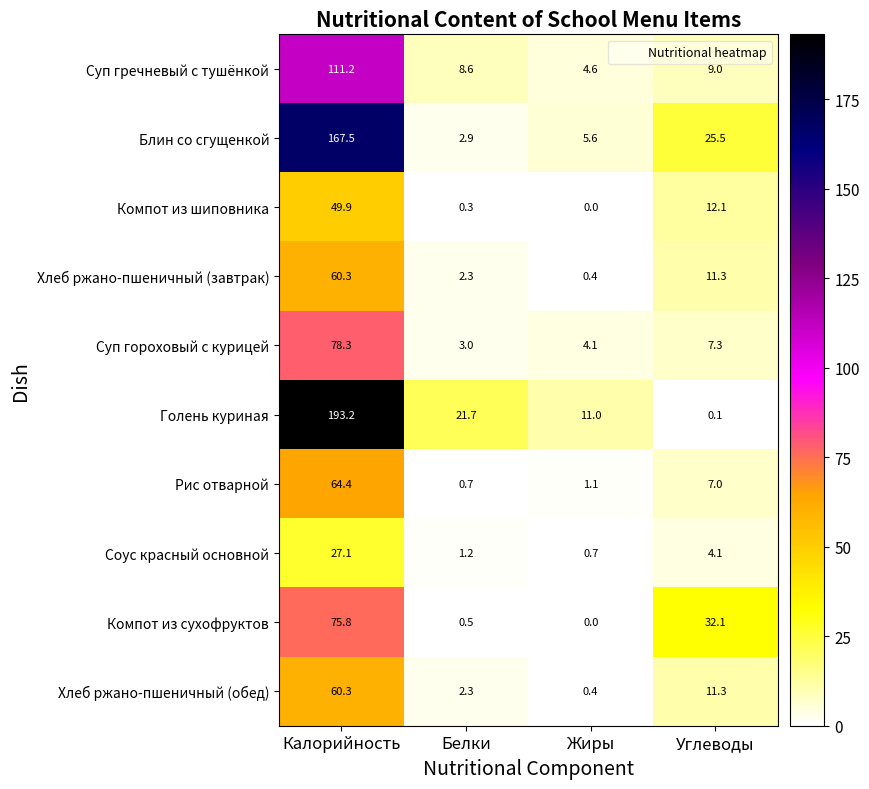

At which label is Голень куриная closest to 96?

Белки